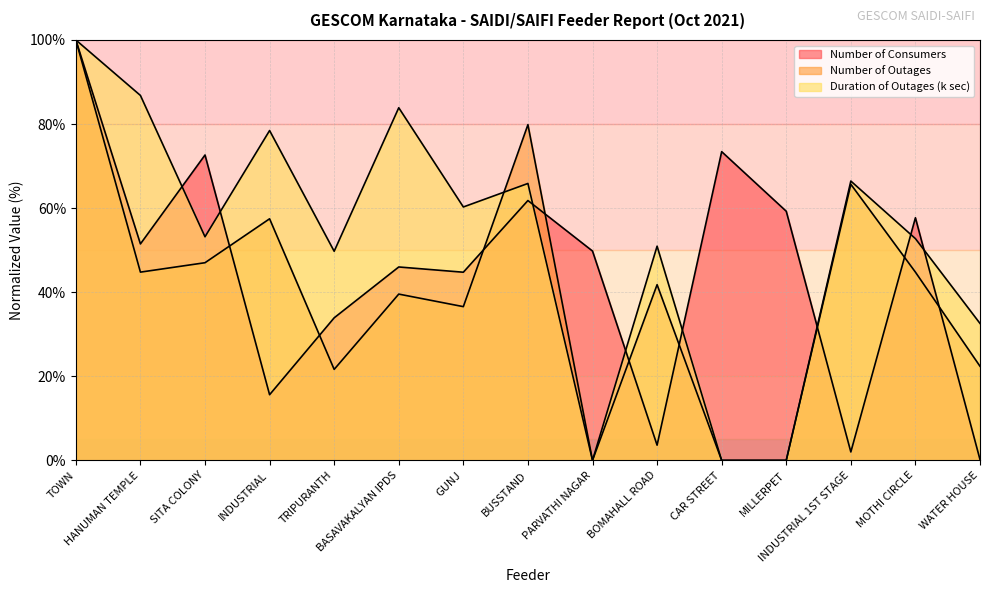

In Duration of Outages (k sec), how many points are lower than both neighbors (excluding endpoints)?

4